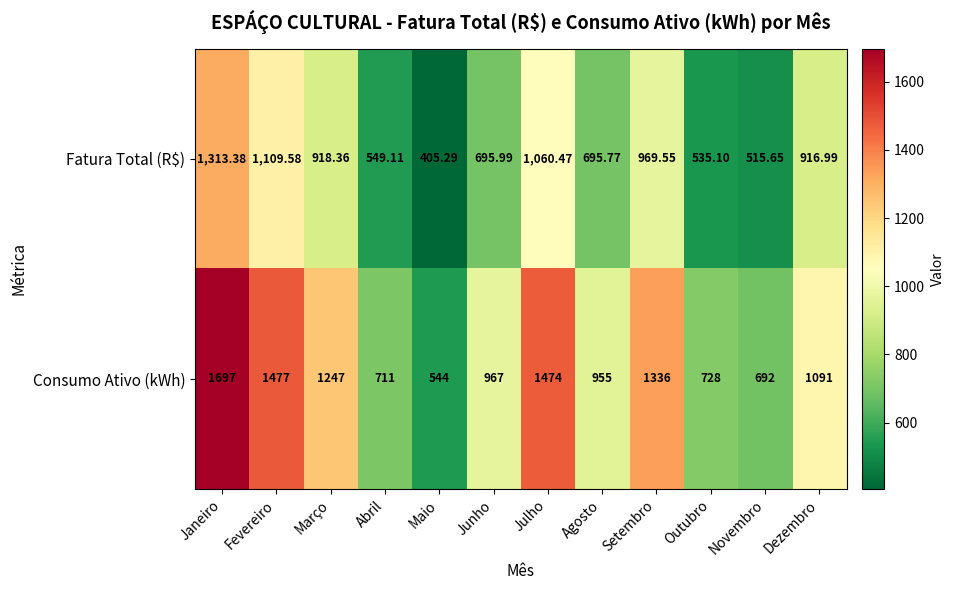

At which label does Consumo Ativo (kWh) first exceed 1091?

Janeiro